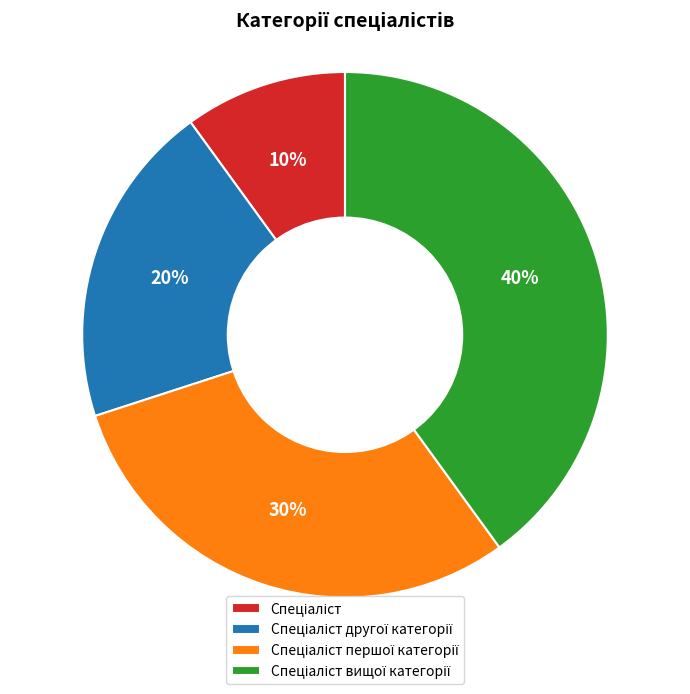

To the nearest percent, what is the average slice percentage?

25%